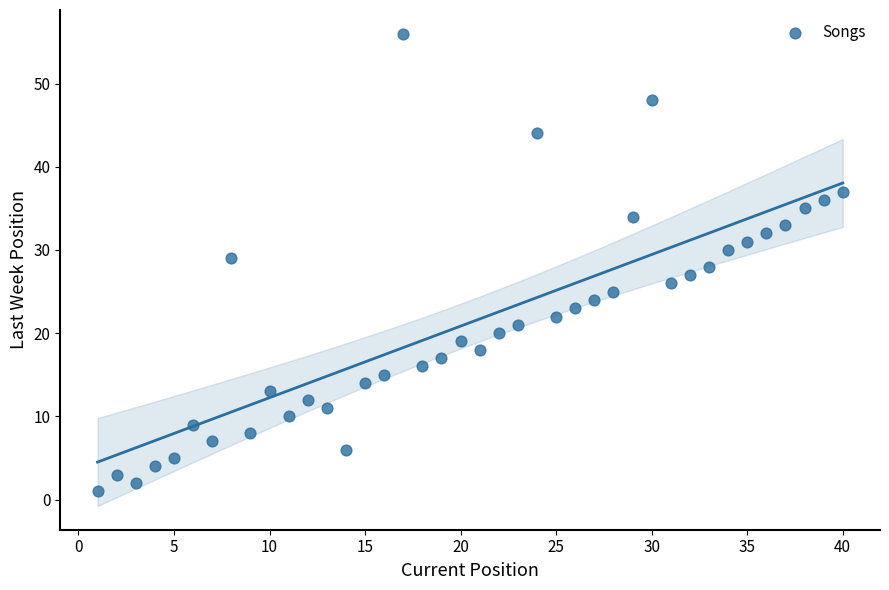

What is the range of X values (max minus min)?

39